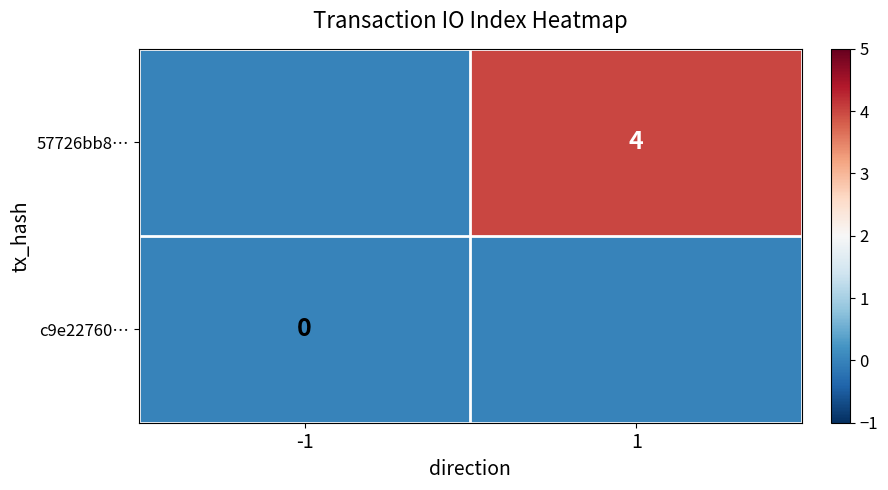

The 57726bb8… series shows 4 at 1. True or false?

True